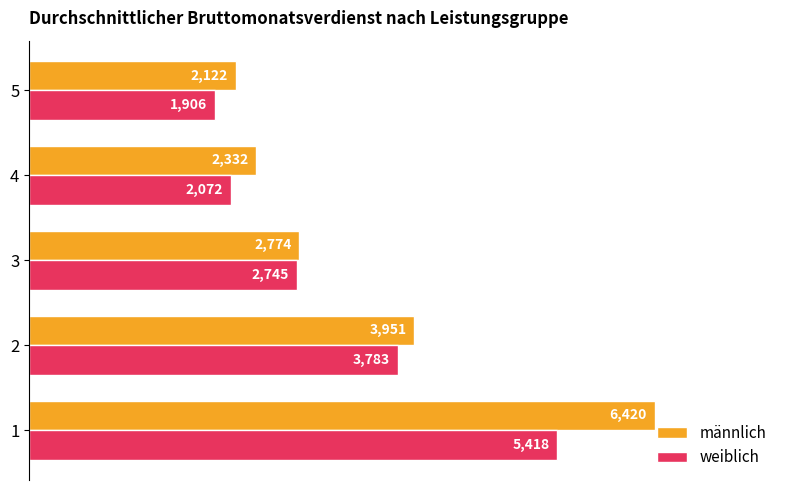

Which series has the largest total across all categories?

männlich